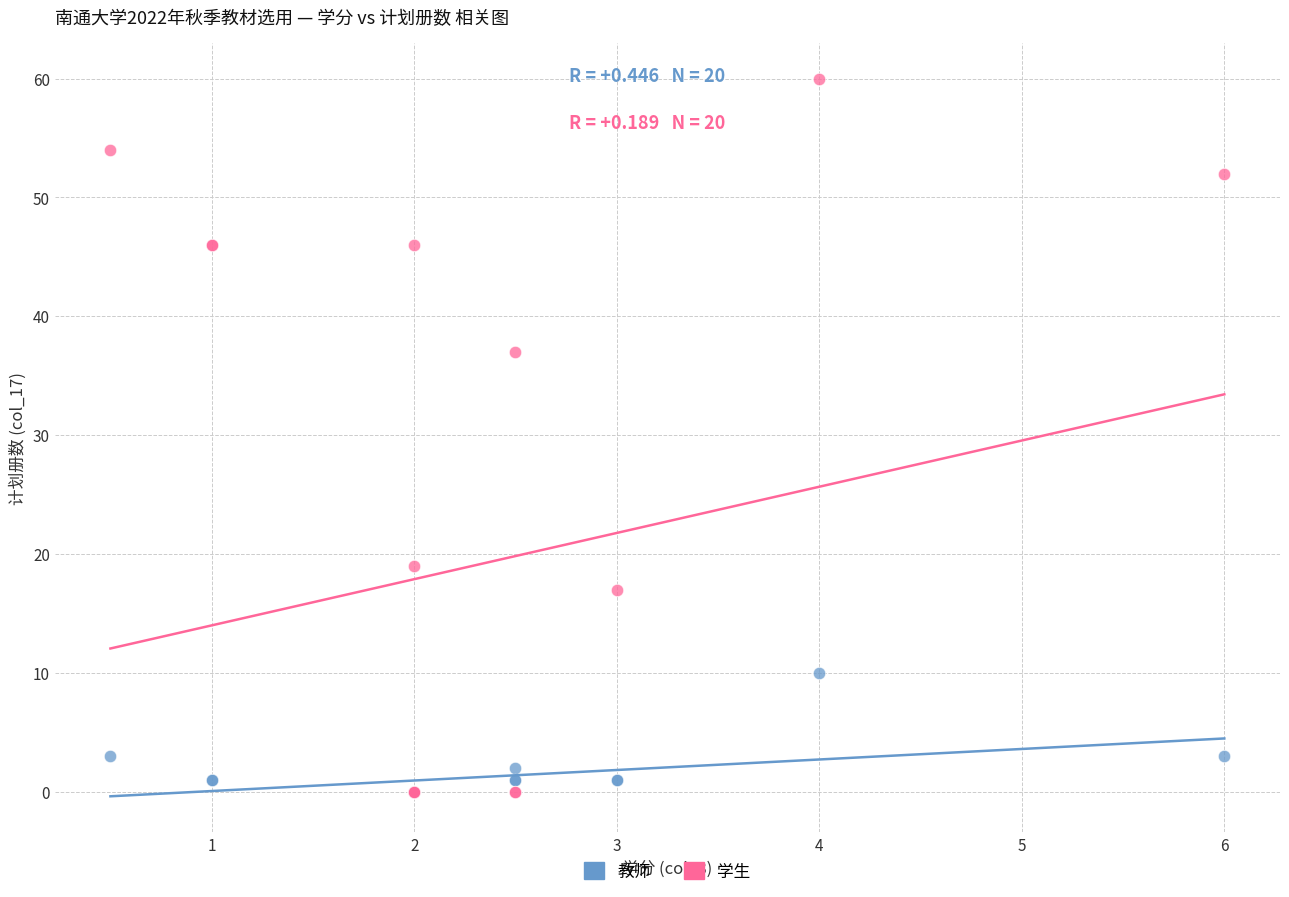

Which series has the largest Y range (max minus min)?

学生